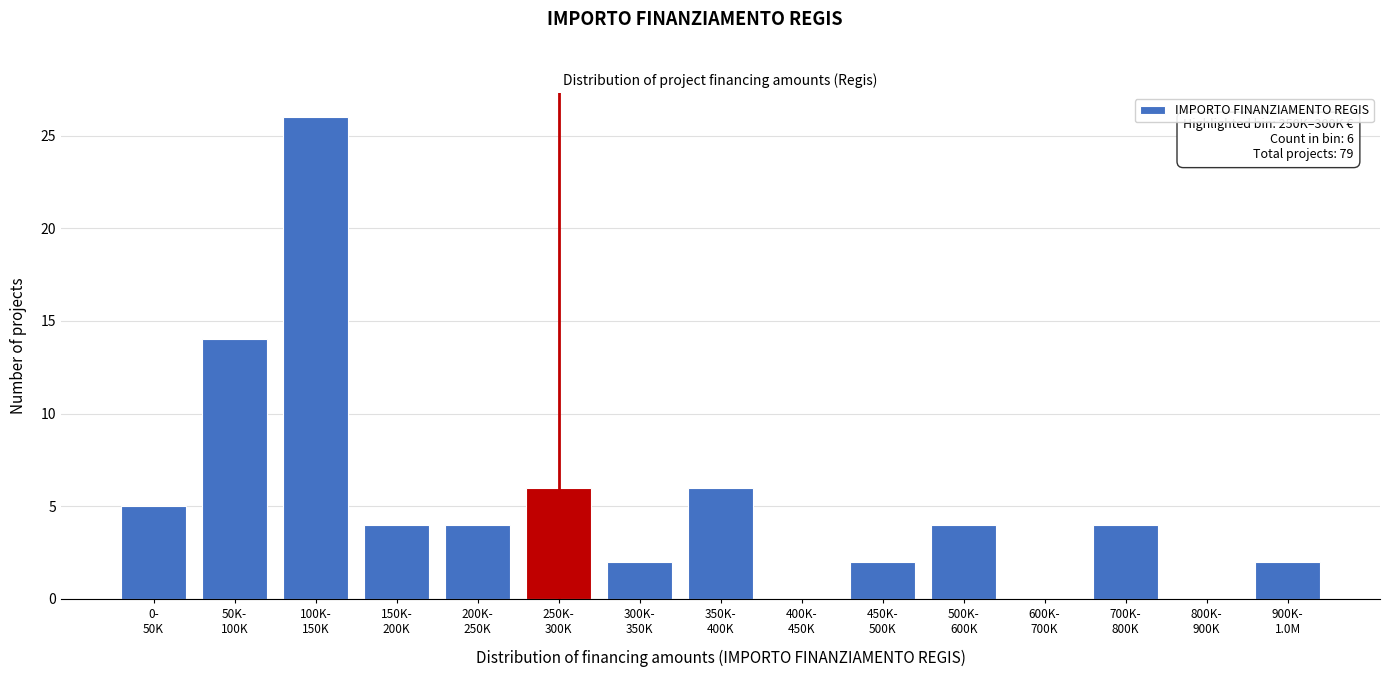

What is the greatest value displayed?

26